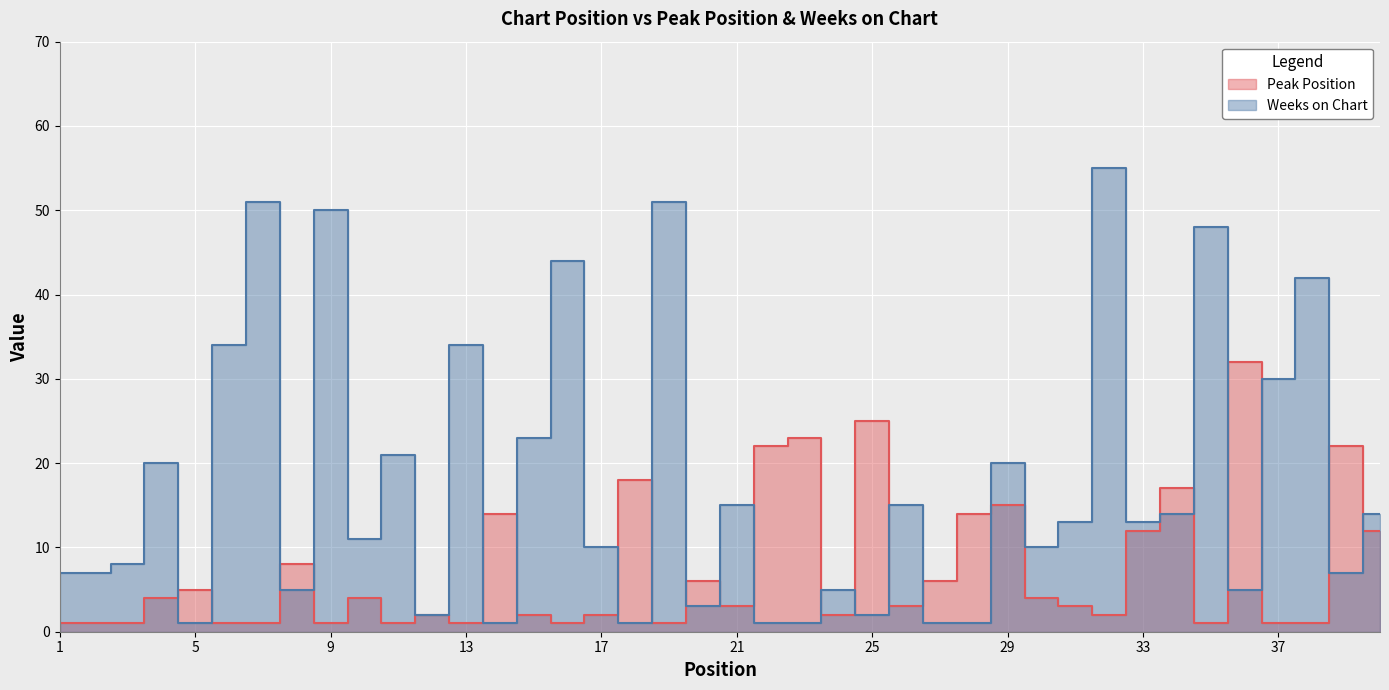

Between 6 and 9, which series saw the biggest shift?

Weeks on Chart